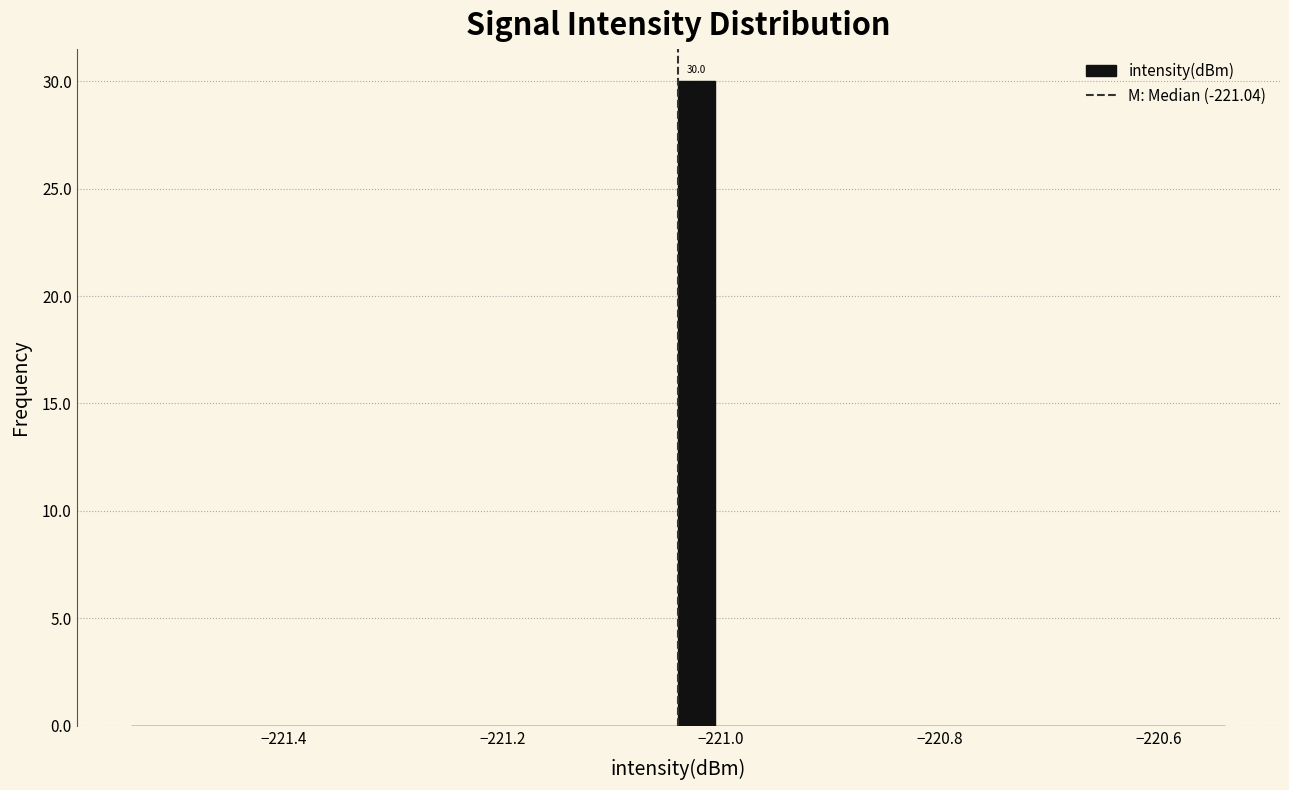

Around what value on the x-axis is the tallest bar? Give the approximate position of its centre, as read against the axis.

-221.02